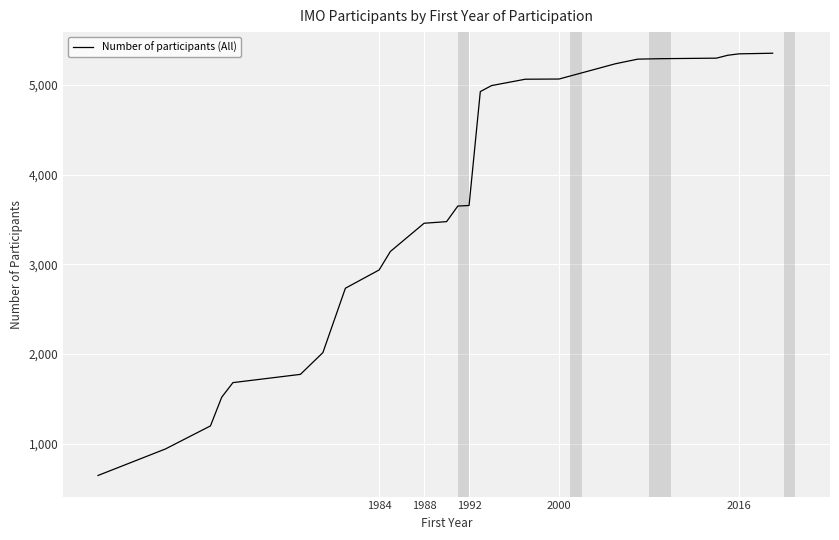

What is the difference between the maximum and second lowest values?

4415